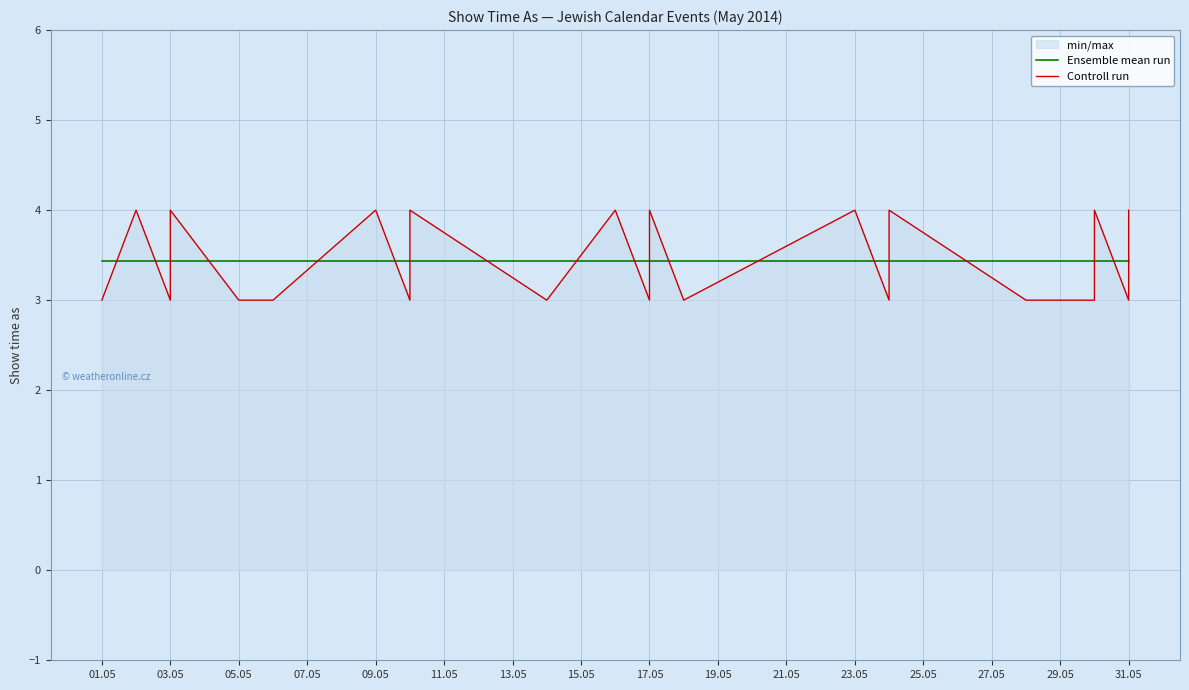

Between 29.05 and 31.05, which is larger?

29.05